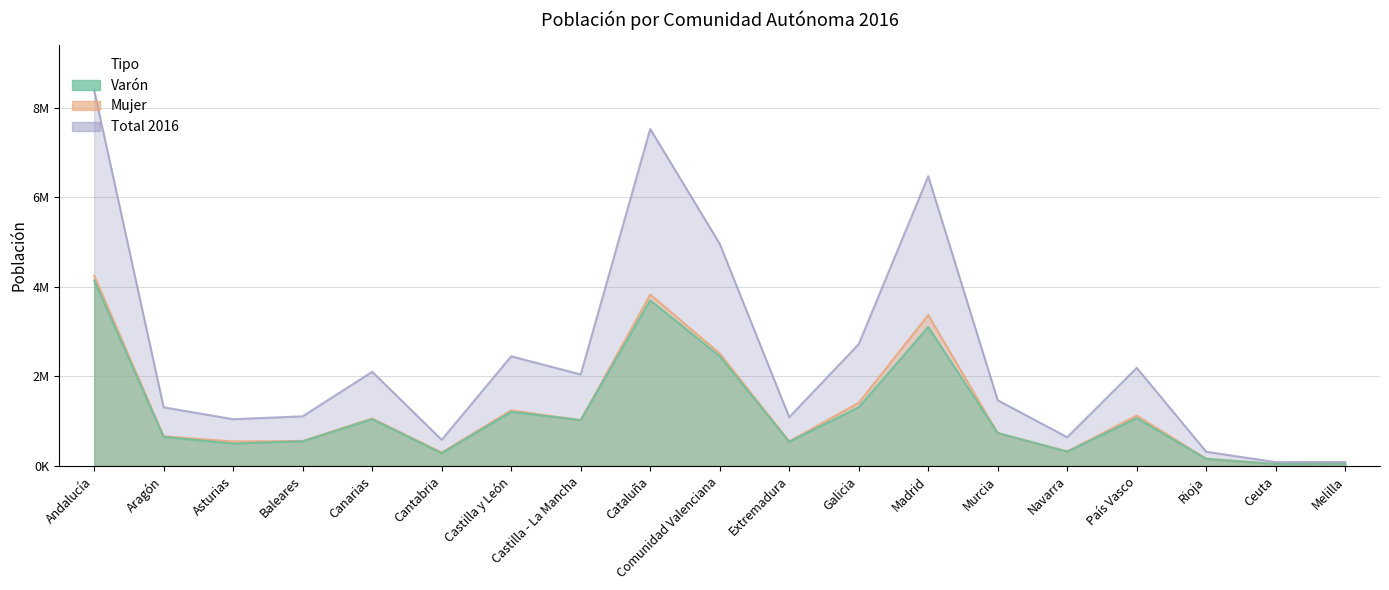

What is the value of the Total 2016 point at the 3rd from the left?

1042608